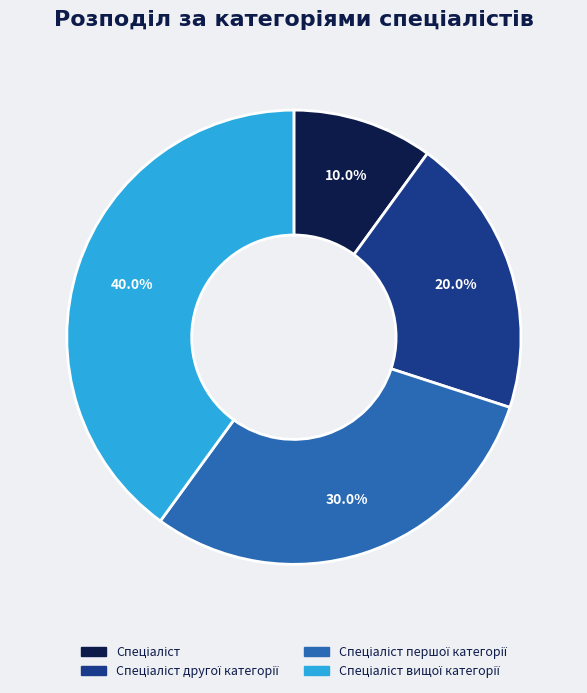

Is there a majority slice in this chart?

No